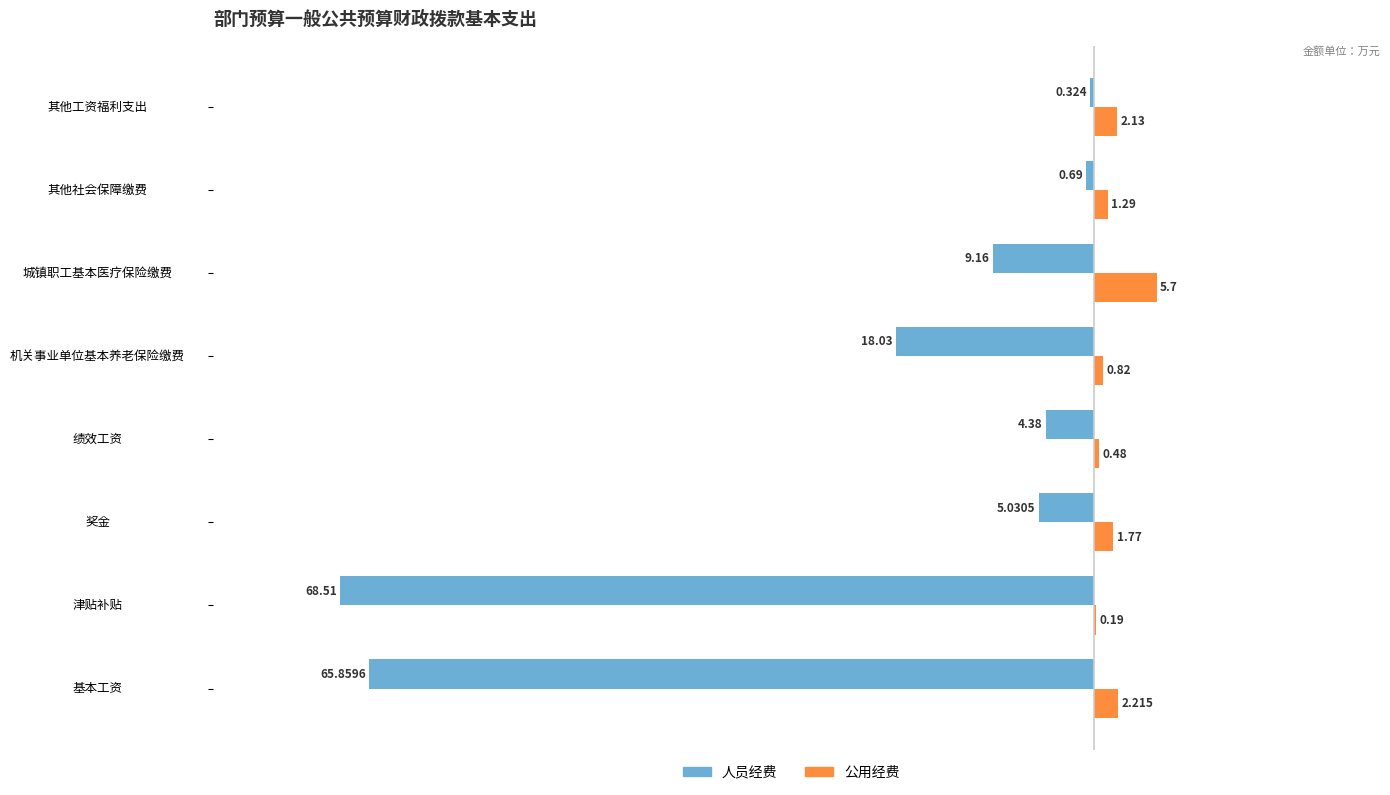

How many data points in 人员经费 are above -5?

3